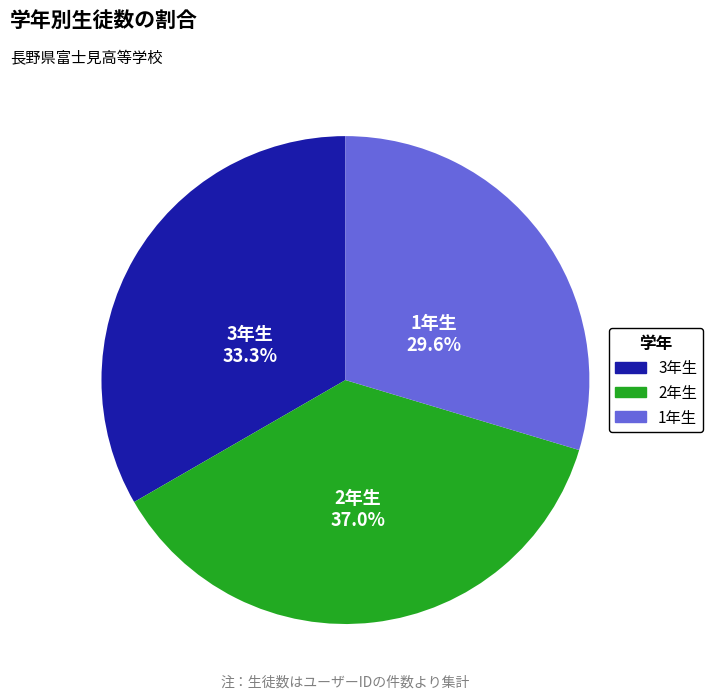

Is the sum of 2年生 and 3年生 greater than half?

Yes